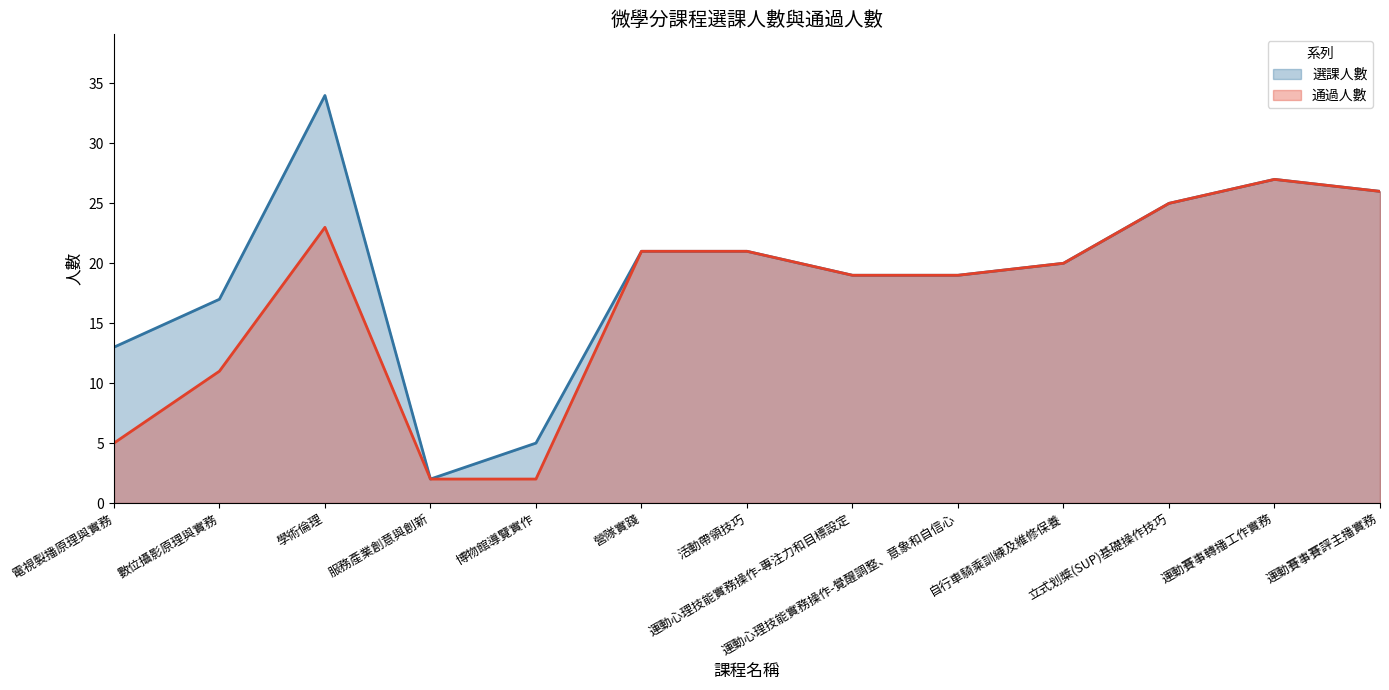

Count the number of data series in this chart.

2